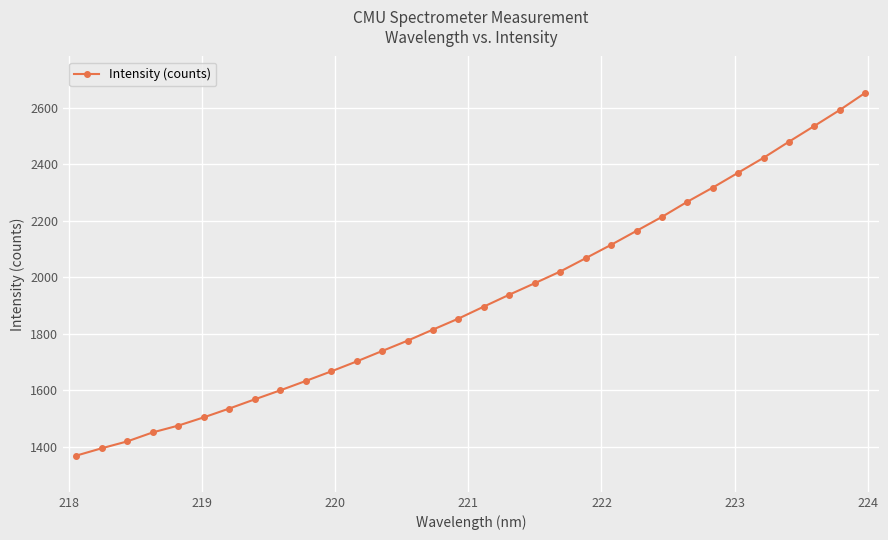

True or false: the data has more than 0 interior local peaks.

False